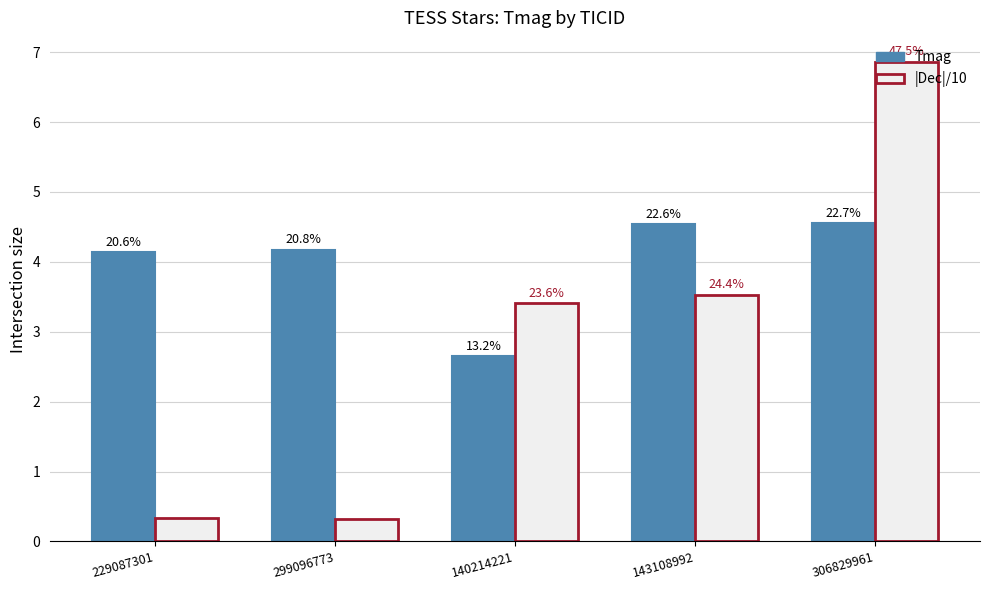

Between 229087301 and 306829961, which series saw the biggest shift?

|Dec|/10